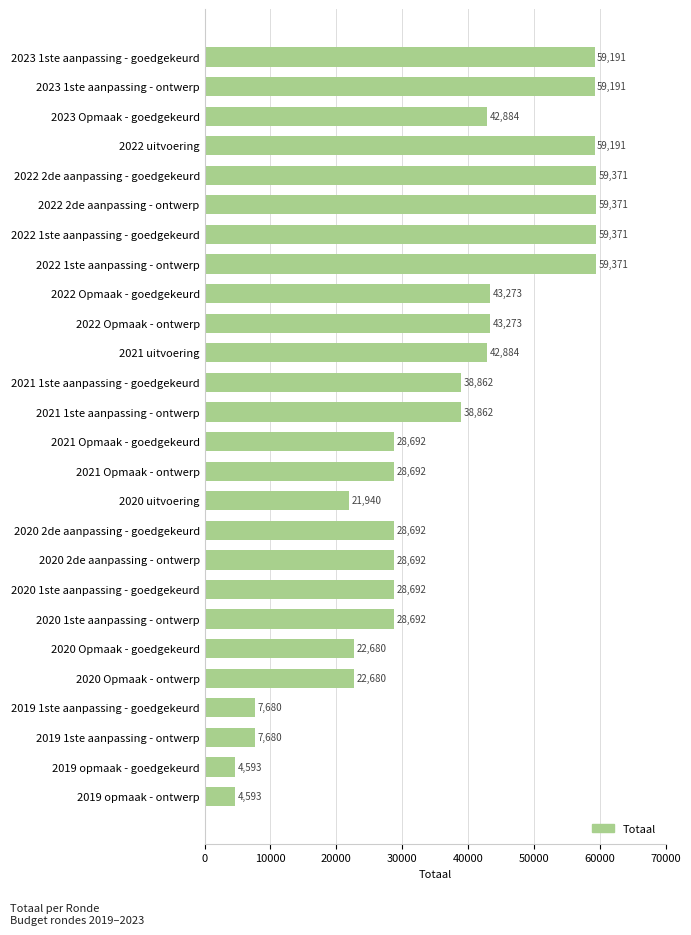

What is the smallest value displayed?

4593